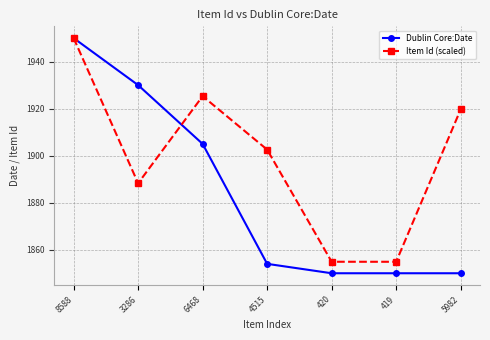

How many data points in Dublin Core:Date are less than 1854?

3